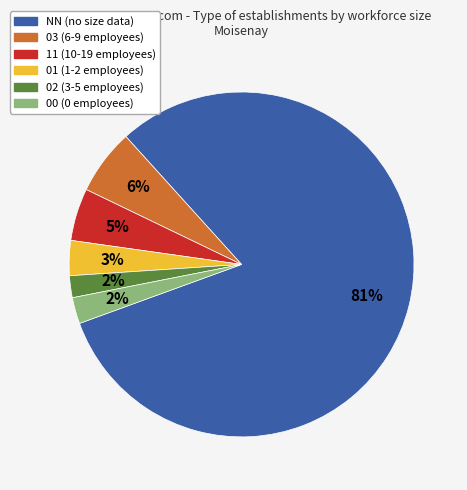

To the nearest percent, what is the average slice percentage?

17%